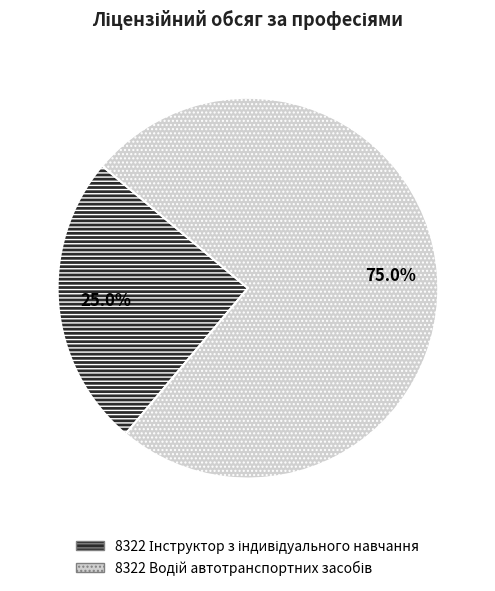

Is there any slice that represents more than half of the pie?

Yes